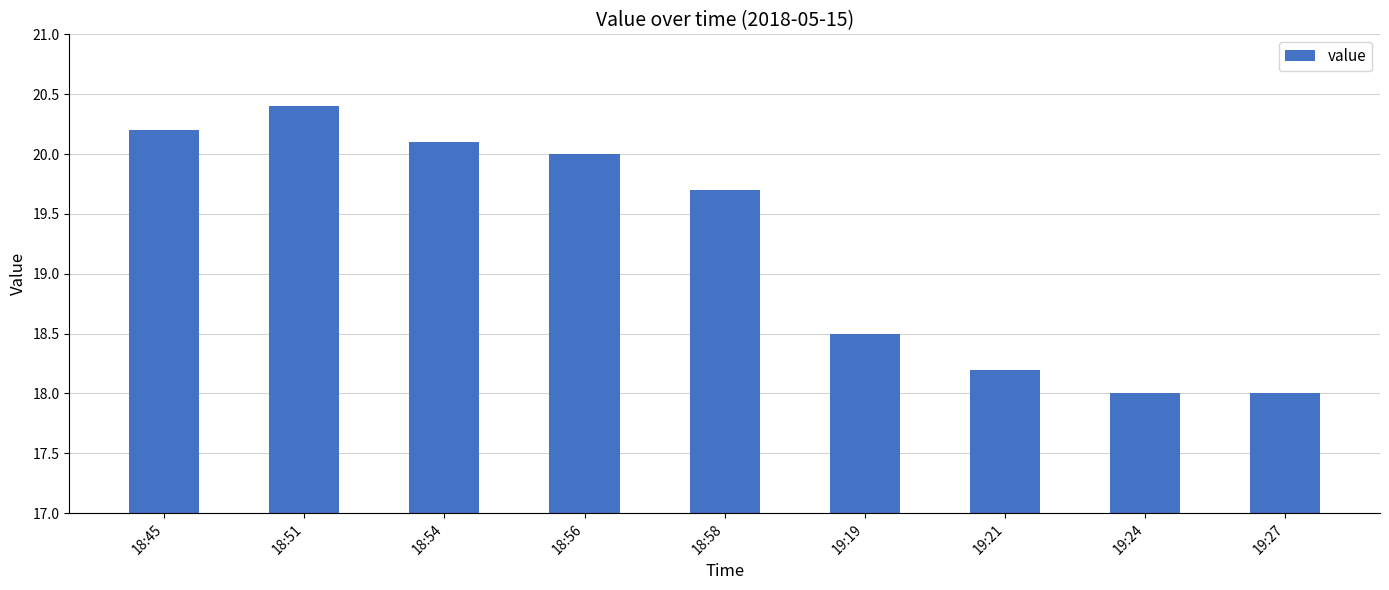

Reading left to right, extract all data points from this chart.

20.2	20.4	20.1	20.0	19.7	18.5	18.2	18.0	18.0